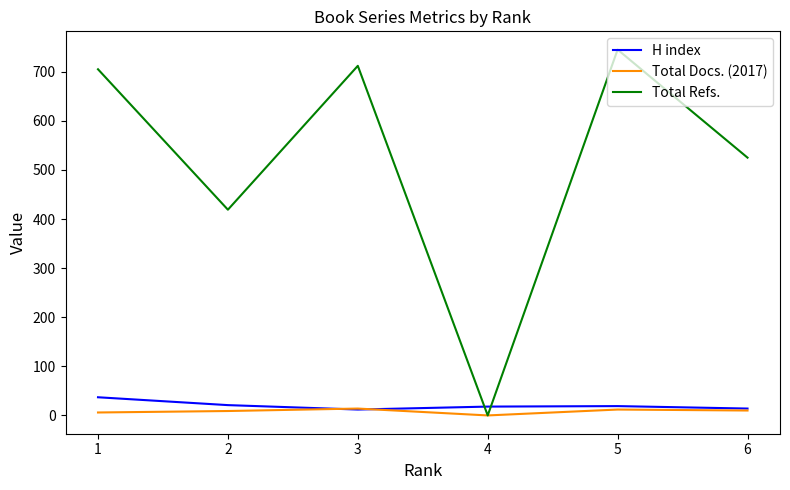

True or false: H index has more than 2 interior local peaks.

False